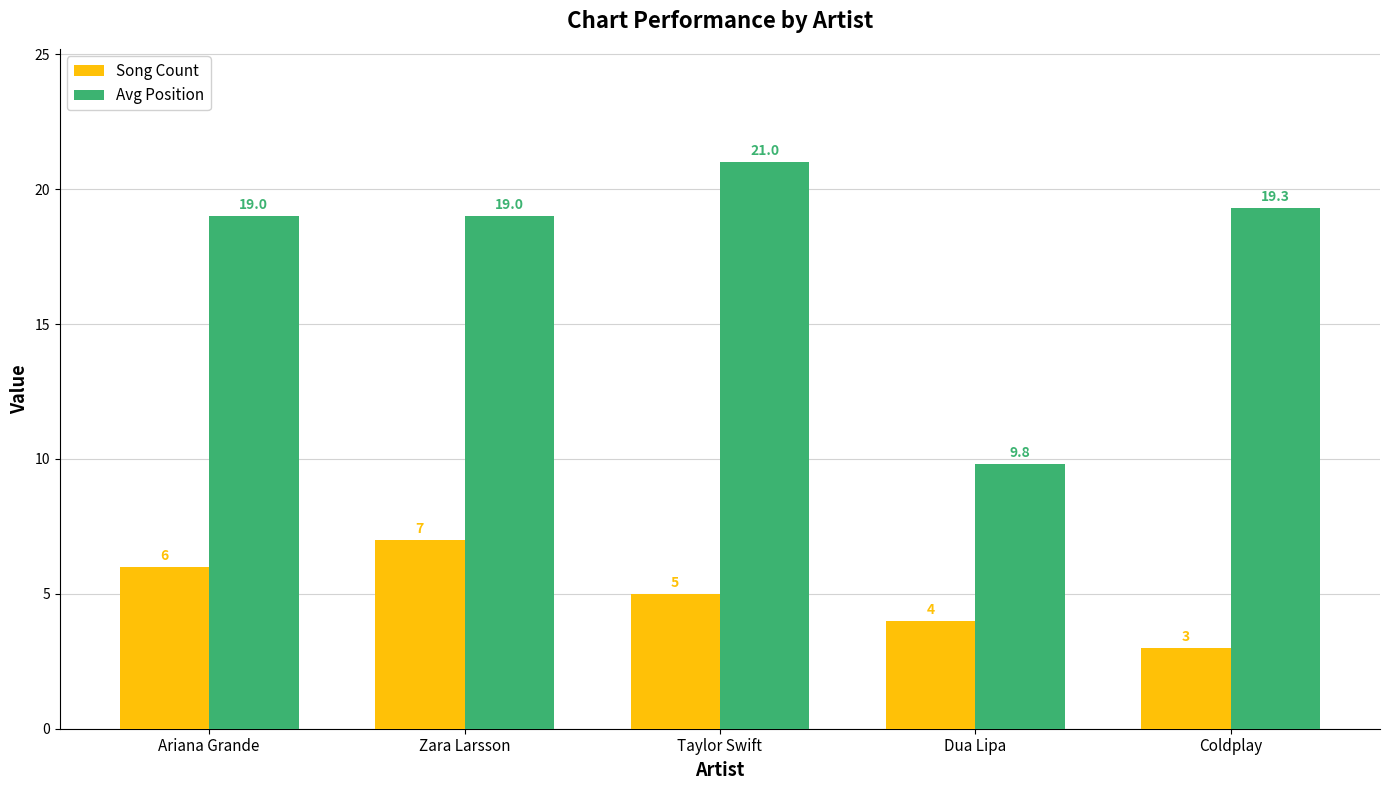

Is it true that Avg Position equals 19.0 at Ariana Grande?

True